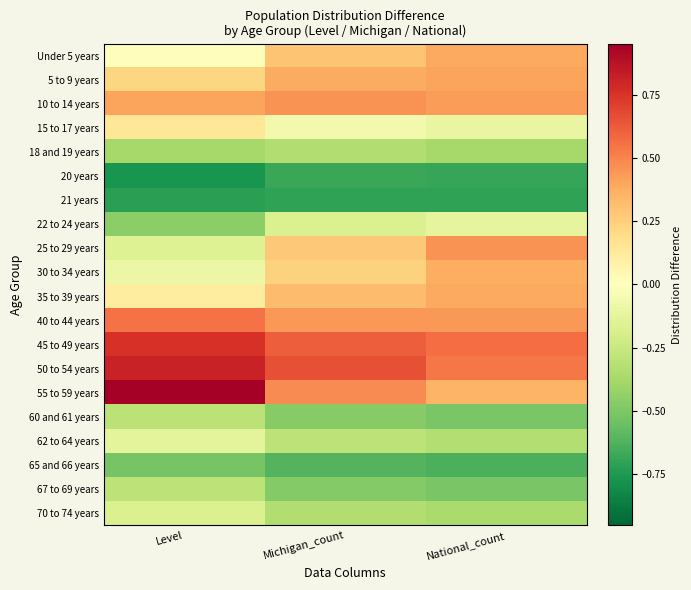

Reading left to right, list all the values displayed in this chart.

Under 5 years: Level=0.0	Michigan_count=0.3	National_count=0.4
5 to 9 years: Level=0.2	Michigan_count=0.4	National_count=0.4
10 to 14 years: Level=0.4	Michigan_count=0.5	National_count=0.4
15 to 17 years: Level=0.1	Michigan_count=-0.1	National_count=-0.1
18 and 19 years: Level=-0.4	Michigan_count=-0.3	National_count=-0.4
20 years: Level=-0.8	Michigan_count=-0.7	National_count=-0.7
21 years: Level=-0.7	Michigan_count=-0.7	National_count=-0.7
22 to 24 years: Level=-0.5	Michigan_count=-0.2	National_count=-0.1
25 to 29 years: Level=-0.2	Michigan_count=0.3	National_count=0.5
30 to 34 years: Level=-0.1	Michigan_count=0.2	National_count=0.4
35 to 39 years: Level=0.1	Michigan_count=0.3	National_count=0.4
40 to 44 years: Level=0.6	Michigan_count=0.4	National_count=0.4
45 to 49 years: Level=0.8	Michigan_count=0.6	National_count=0.6
50 to 54 years: Level=0.8	Michigan_count=0.7	National_count=0.5
55 to 59 years: Level=1.0	Michigan_count=0.5	National_count=0.4
60 and 61 years: Level=-0.3	Michigan_count=-0.5	National_count=-0.5
62 to 64 years: Level=-0.1	Michigan_count=-0.3	National_count=-0.3
65 and 66 years: Level=-0.5	Michigan_count=-0.6	National_count=-0.6
67 to 69 years: Level=-0.3	Michigan_count=-0.5	National_count=-0.5
70 to 74 years: Level=-0.2	Michigan_count=-0.3	National_count=-0.4